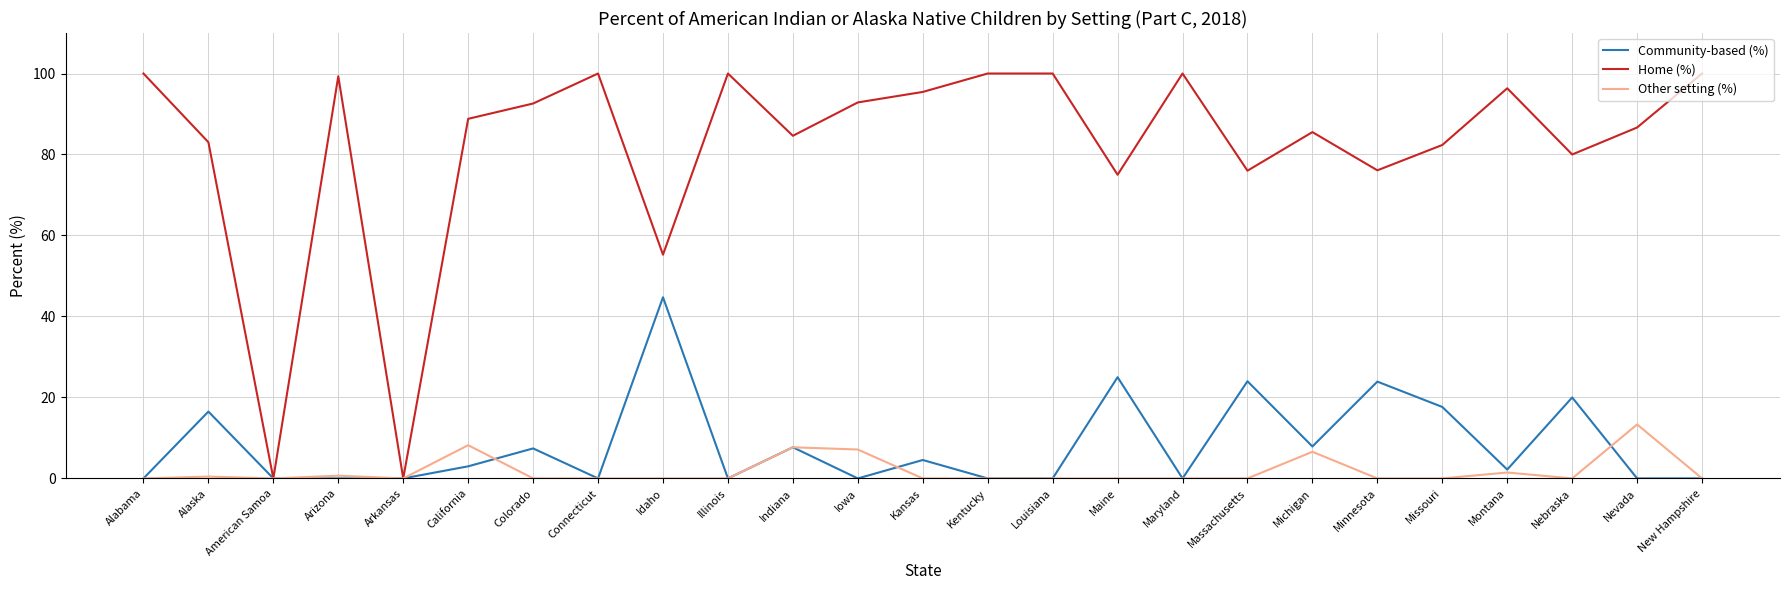

Read the Community-based (%) value at Nebraska.

20.0